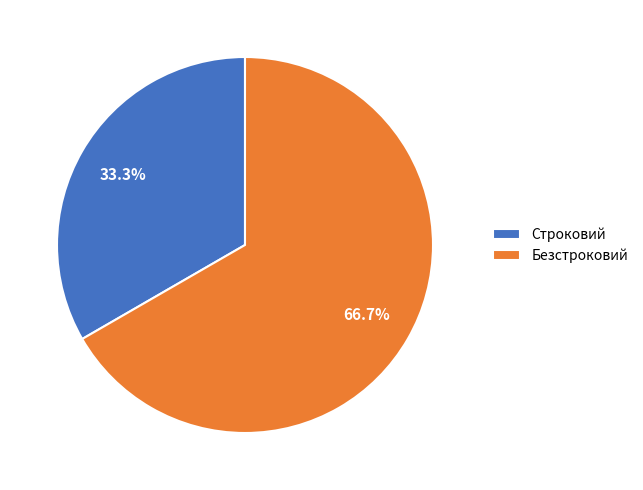

Which slice is the smallest?

Строковий